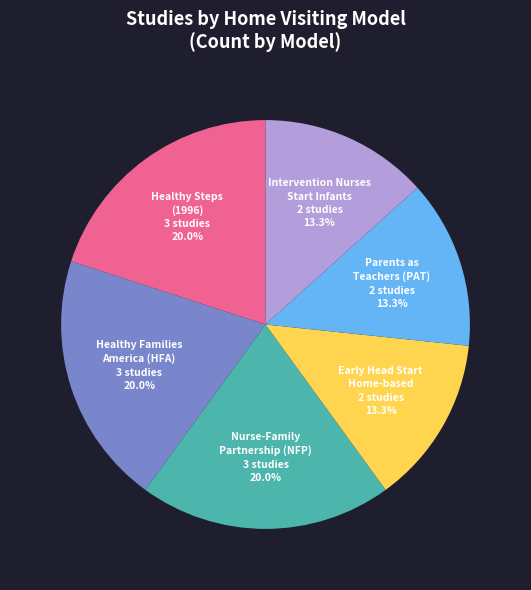

Does any single category account for the majority?

No